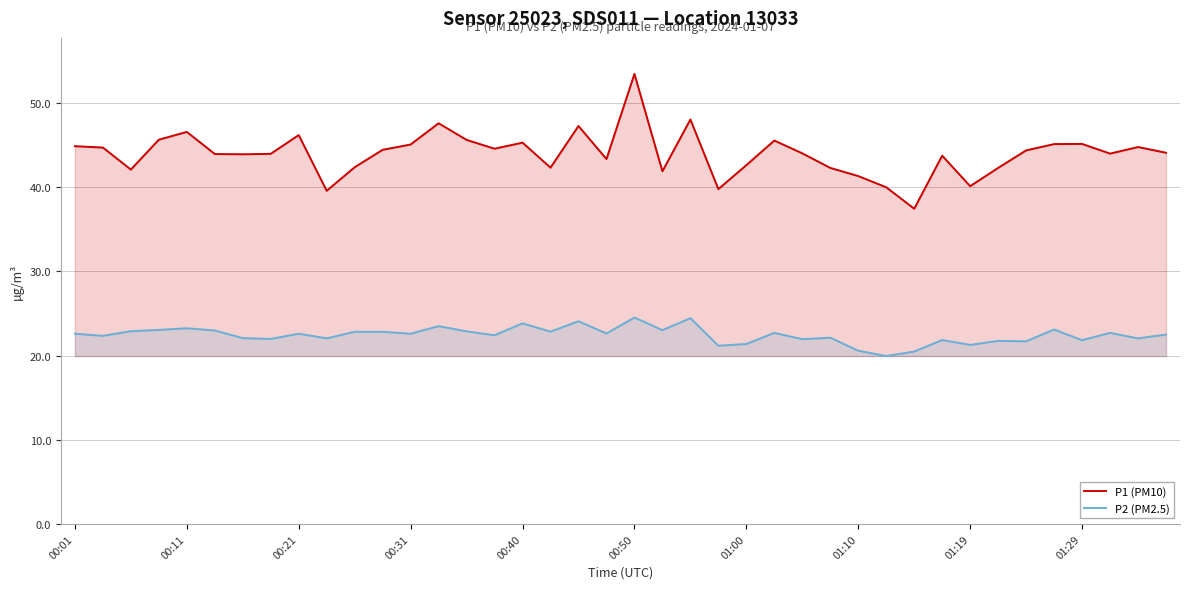

The value of P1 (PM10) at 00:50 is 53.5. True or false?

True